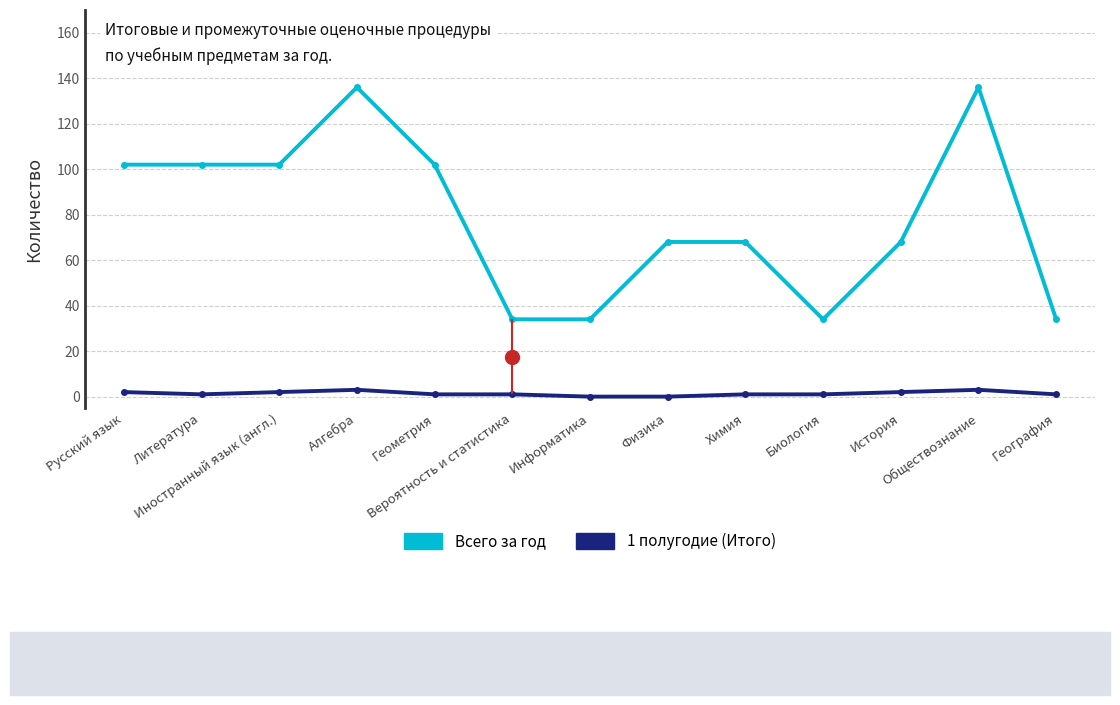

What is the sum of all Всего за год values?

1020